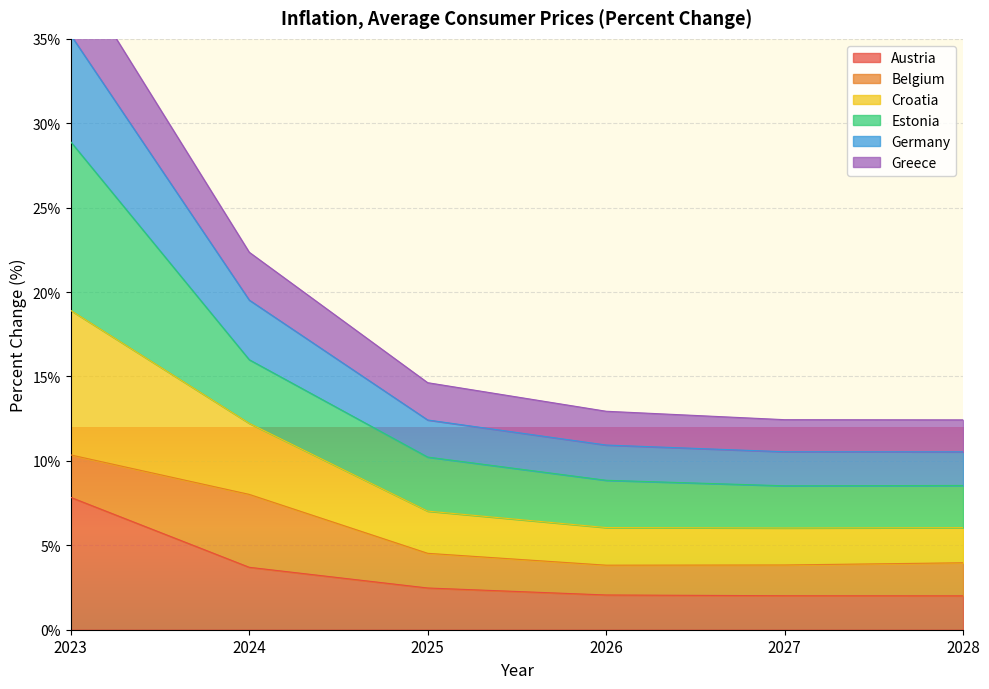

True or false: Greece and Austria cross at least once.

False